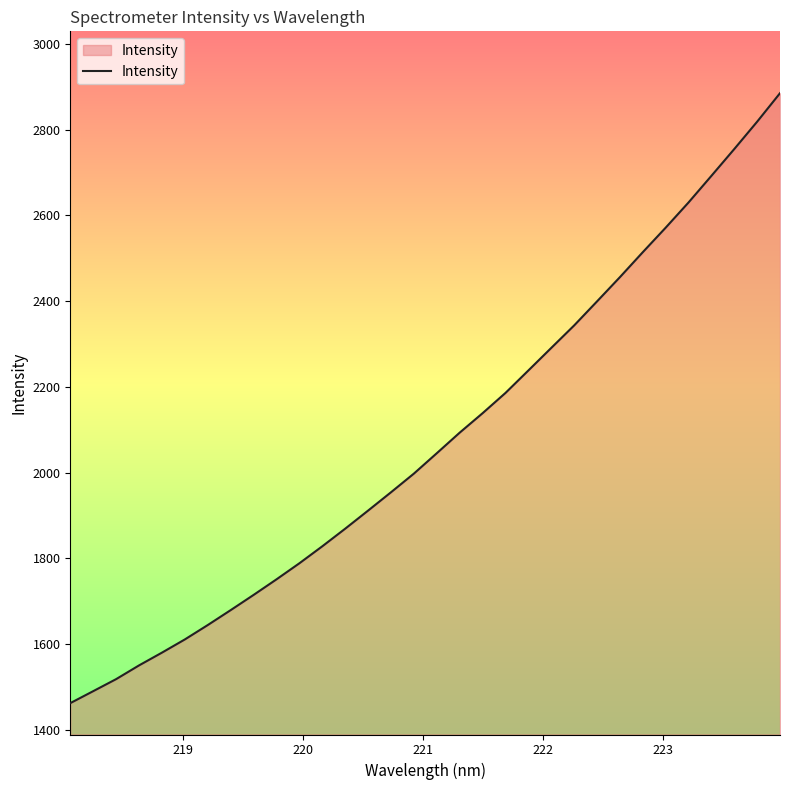

What is the smallest value displayed?

1462.6